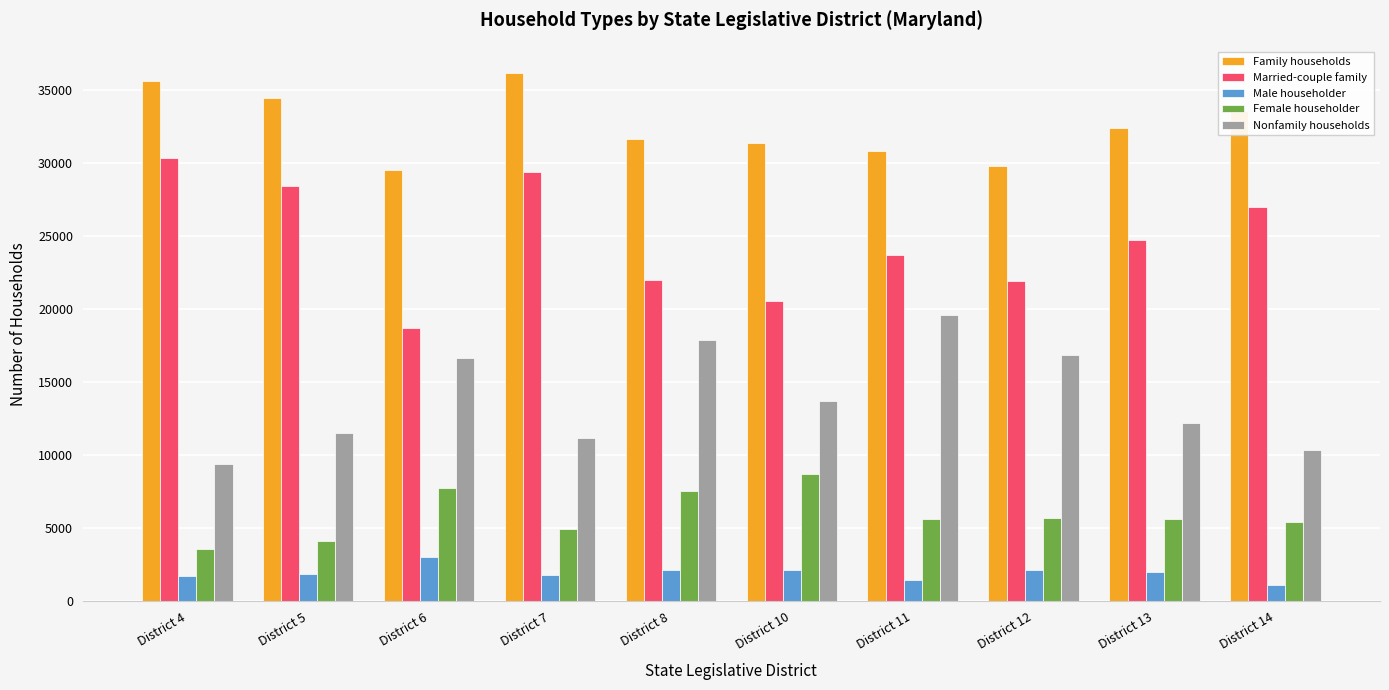

What is the value of the Married-couple family bar at the 8th from the left?

21941